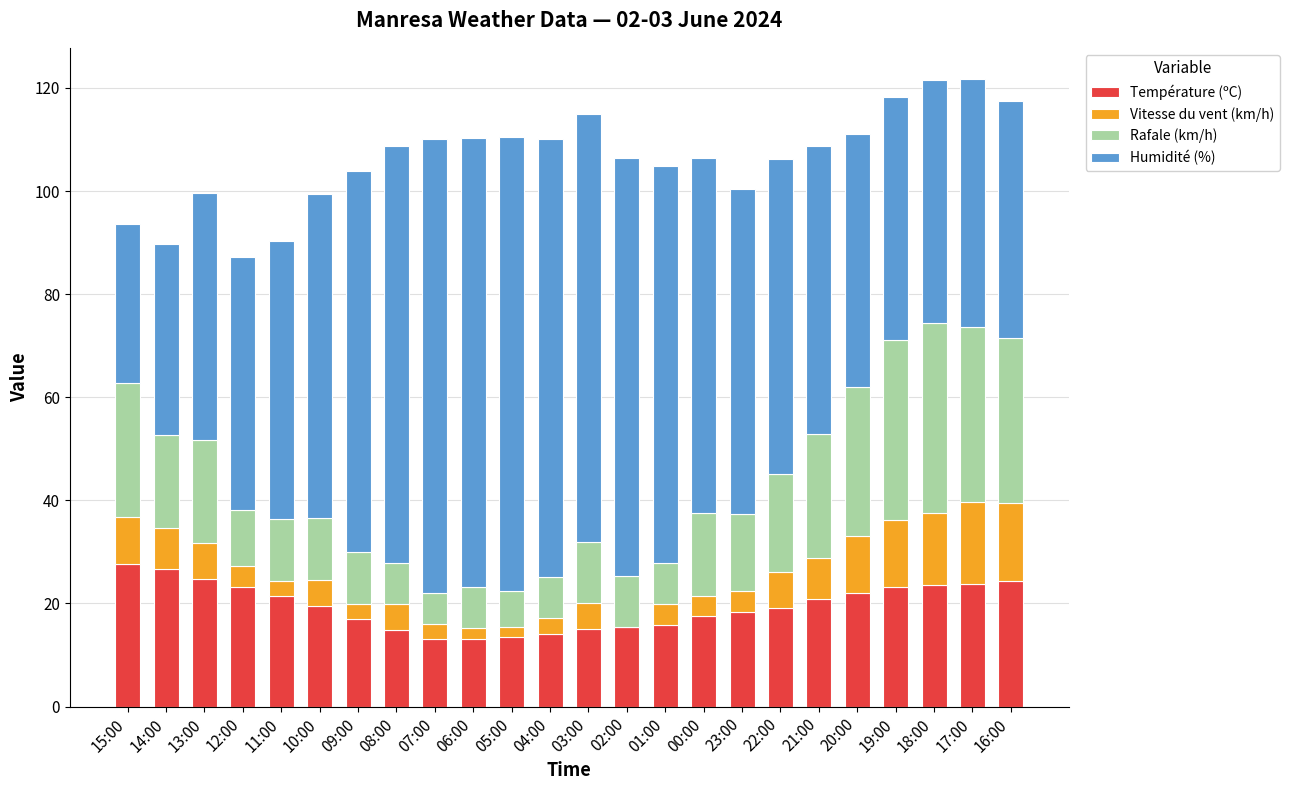

The value of Température (ºC) at 00:00 is 11.1. True or false?

False